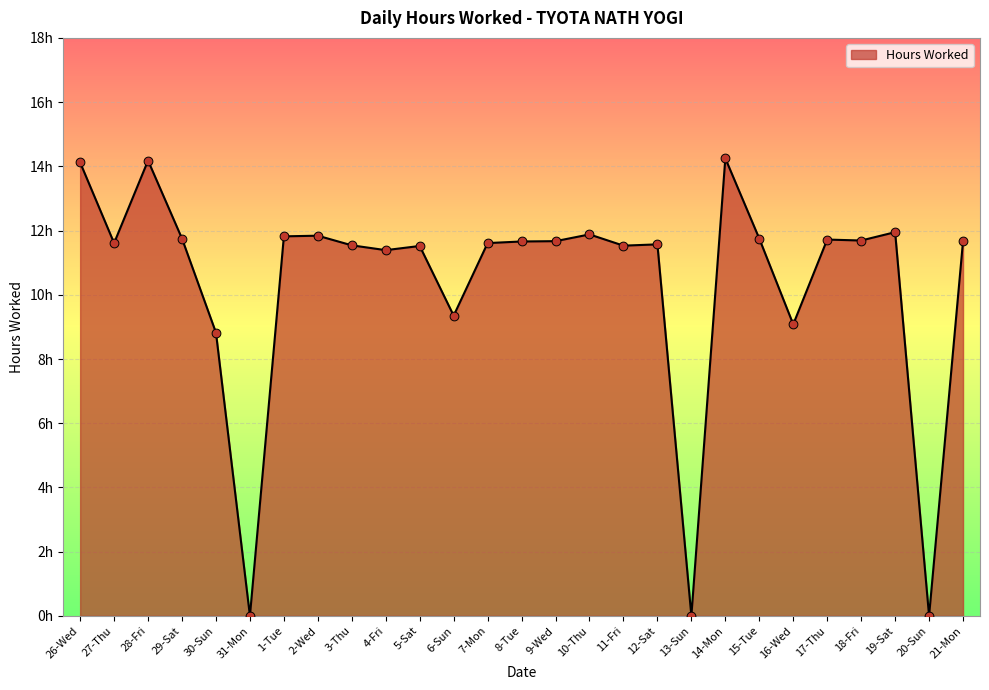

What is the ratio of the value at 27-Thu to the value at 1-Tue?

1.0